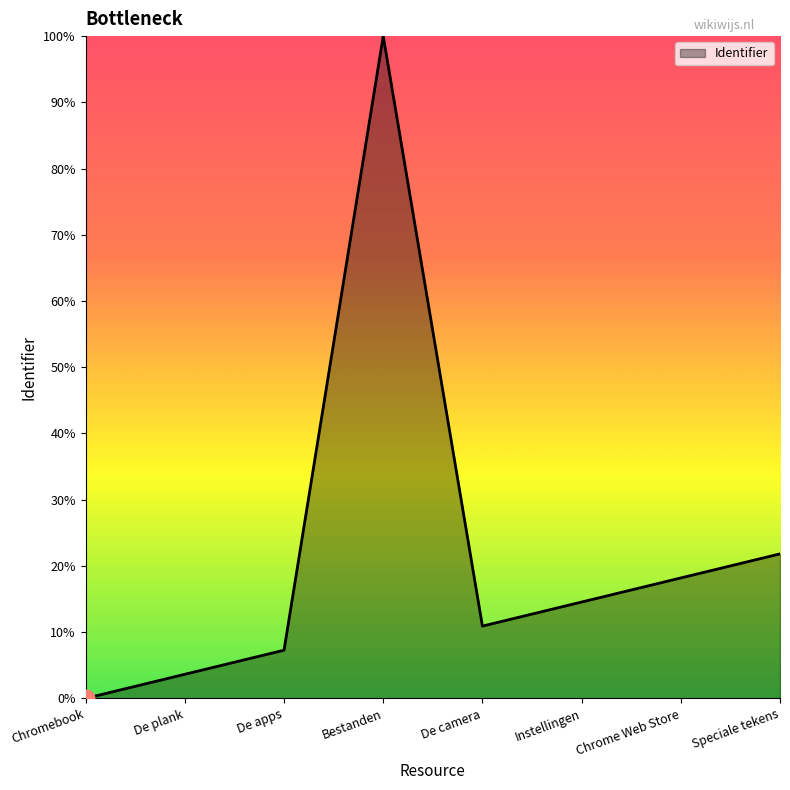

Does the chart display data point markers on the line(s)?

No